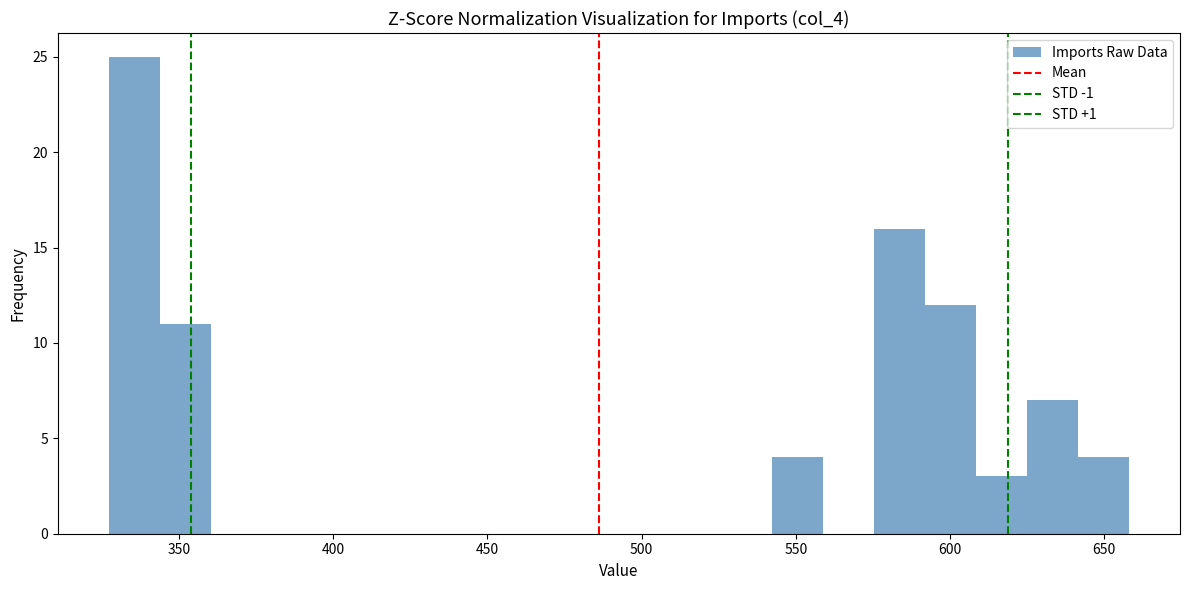

Read against the x-axis, roughly where is the centre of the tallest bar?

335